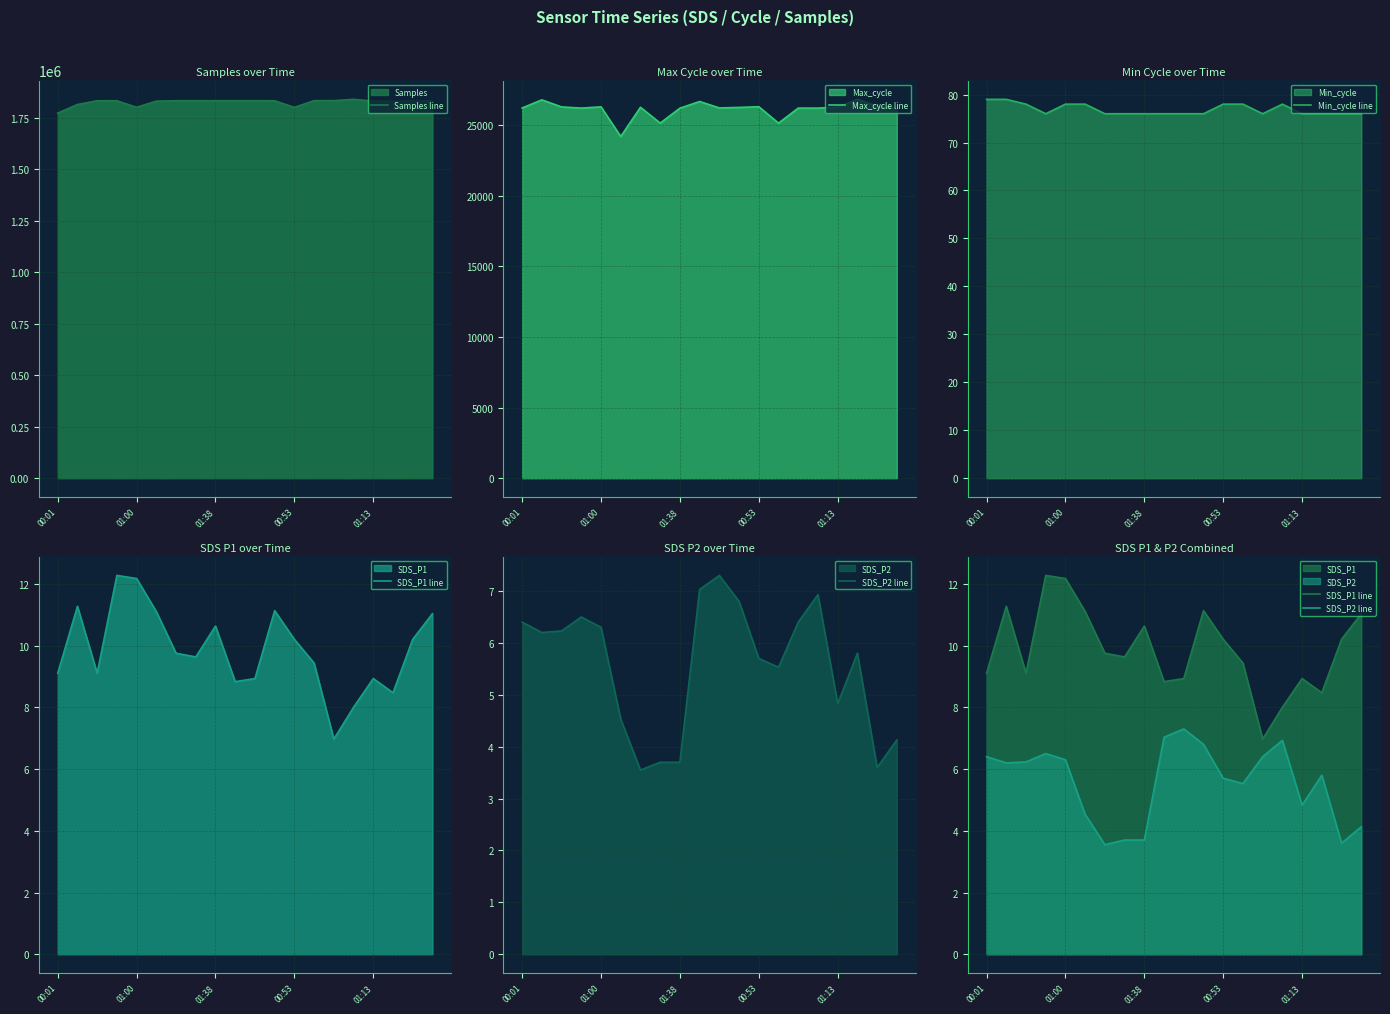

True or false: Min_cycle line and SDS_P2 line intersect in this chart.

False